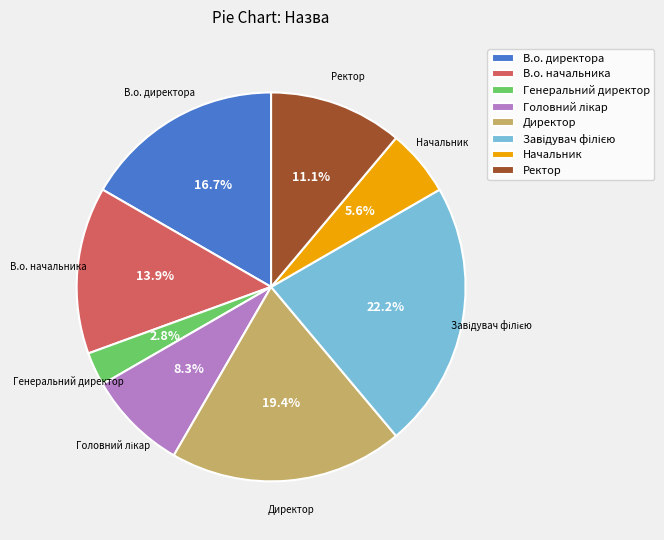

Which slice is the smallest?

Генеральний директор